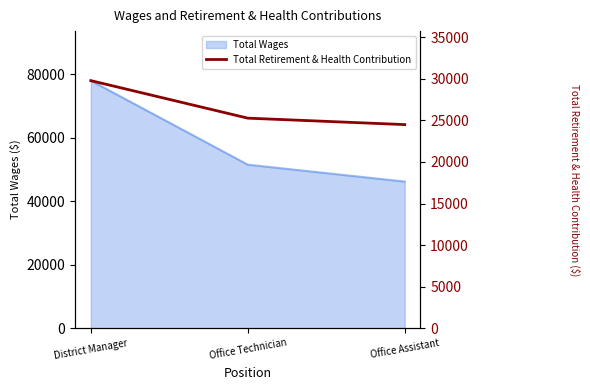

Reading left to right, extract all data points from this chart.

District Manager=29777	Office Technician=25265	Office Assistant=24490